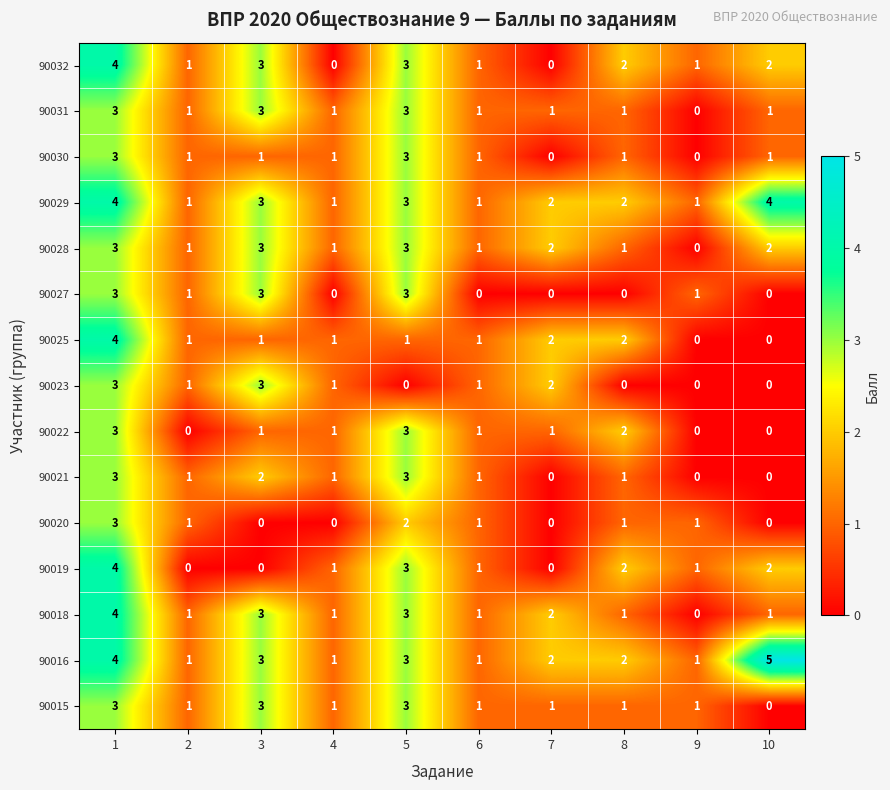

Count the 90020 values in the range 0 to 1.

8